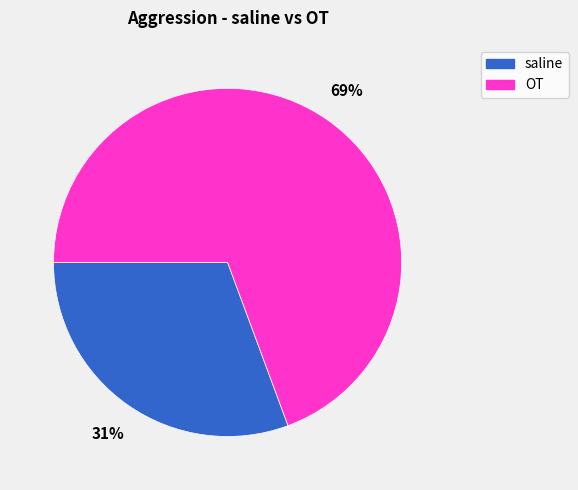

The saline slice represents 31% of the pie. True or false?

True